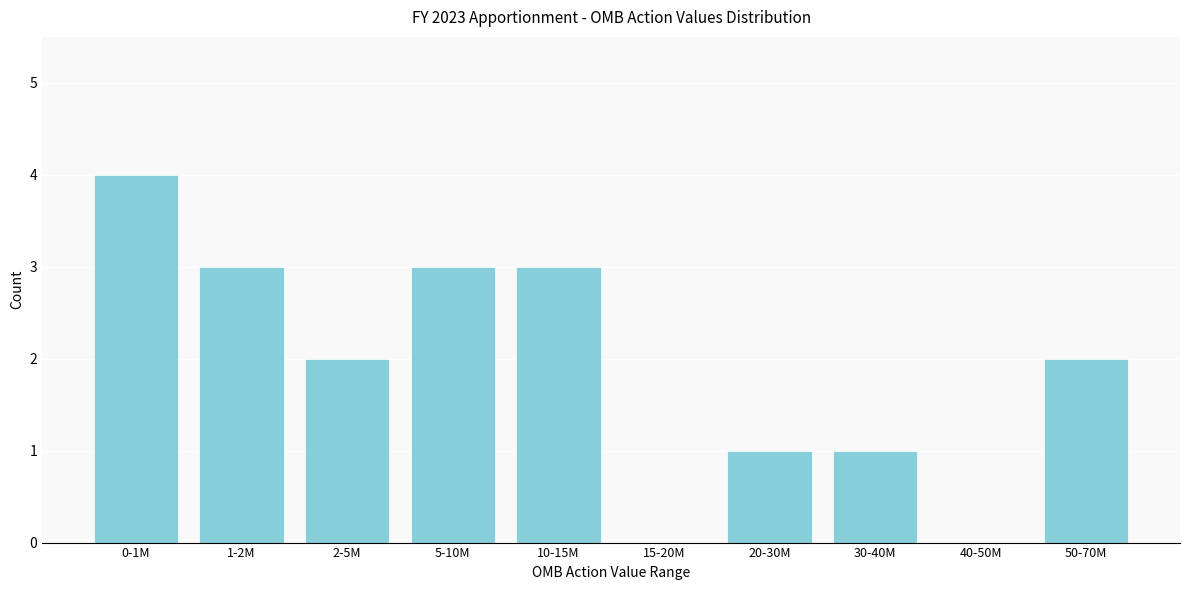

Reading left to right, transcribe all the data shown in this chart.

0-1M=4	1-2M=3	2-5M=2	5-10M=3	10-15M=3	15-20M=0	20-30M=1	30-40M=1	40-50M=0	50-70M=2